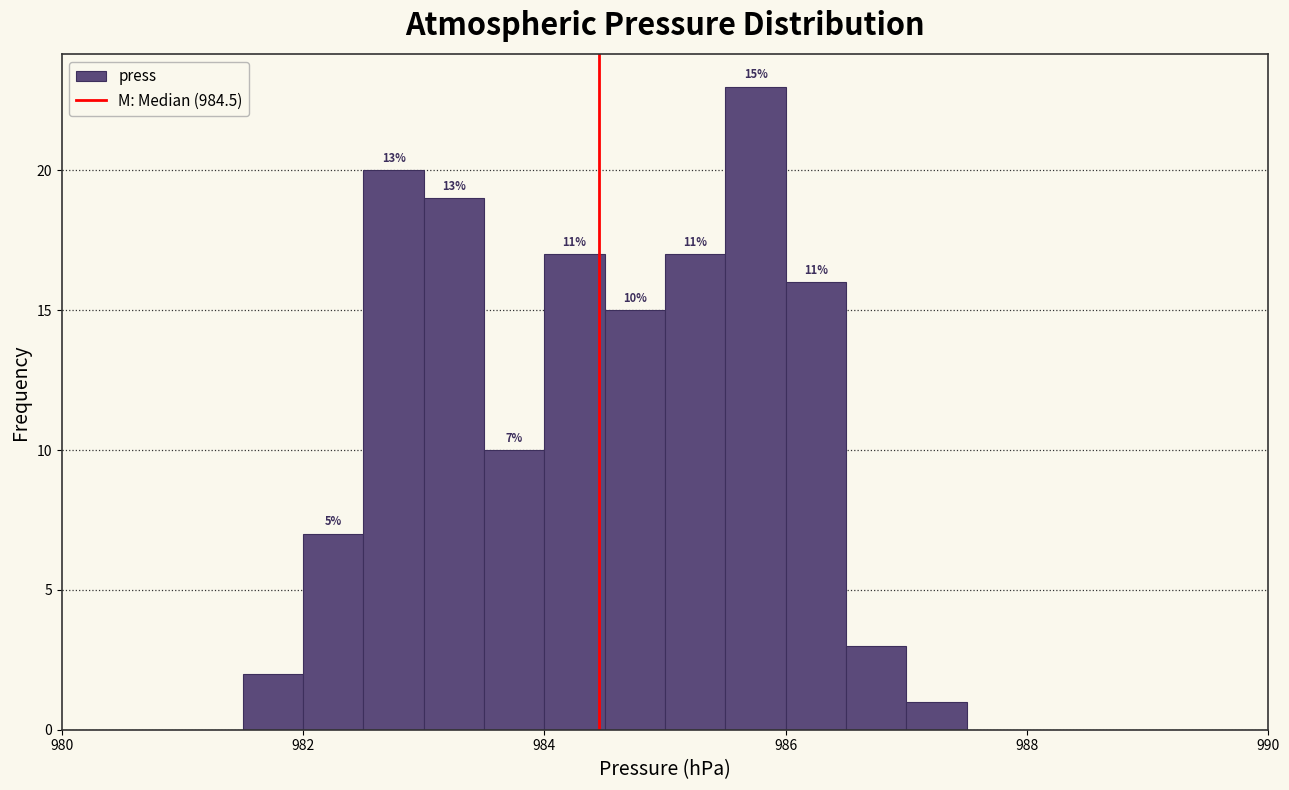

Read against the x-axis, roughly where is the centre of the tallest bar?

985.8